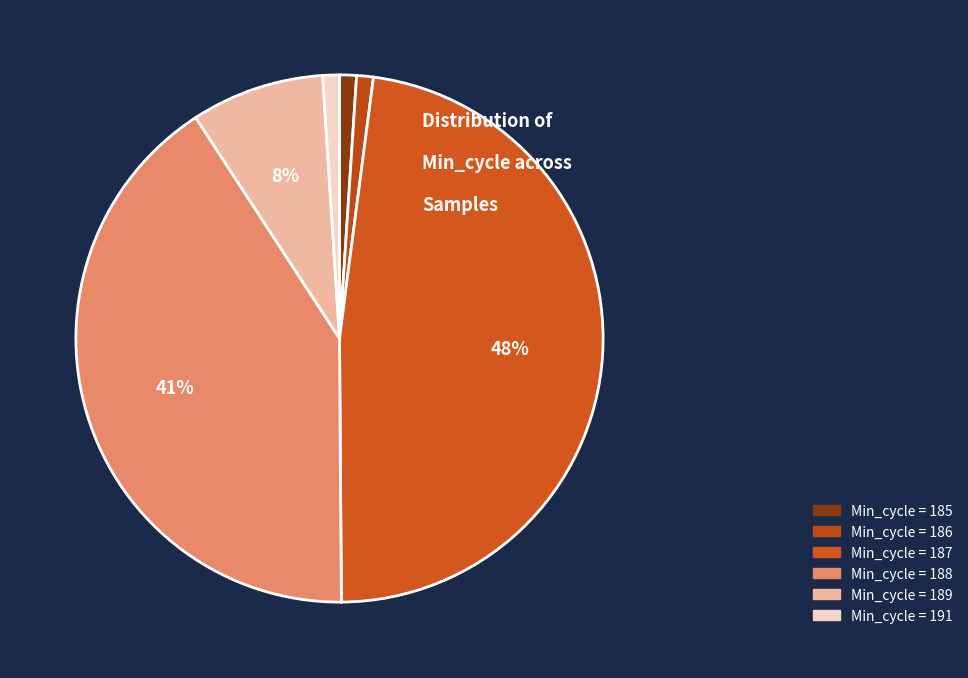

How many slices are in this pie chart?

6